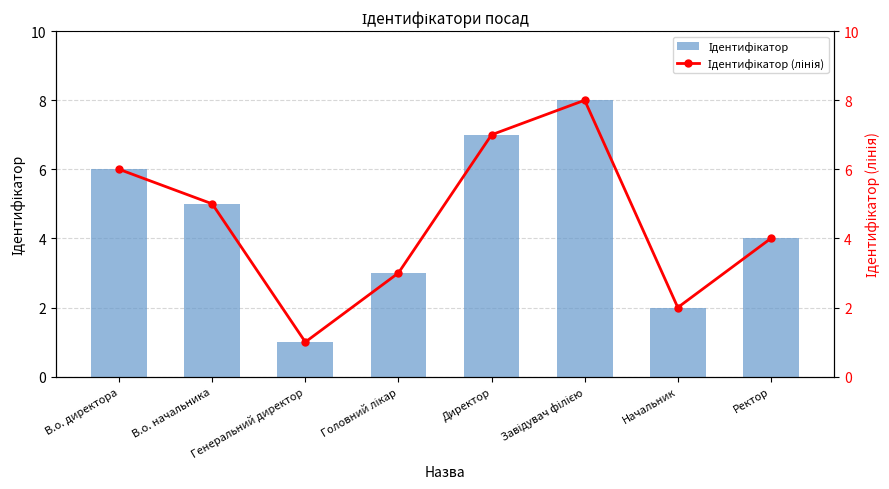

Is it true that Ідентифікатор equals 1 at В.о. директора?

False